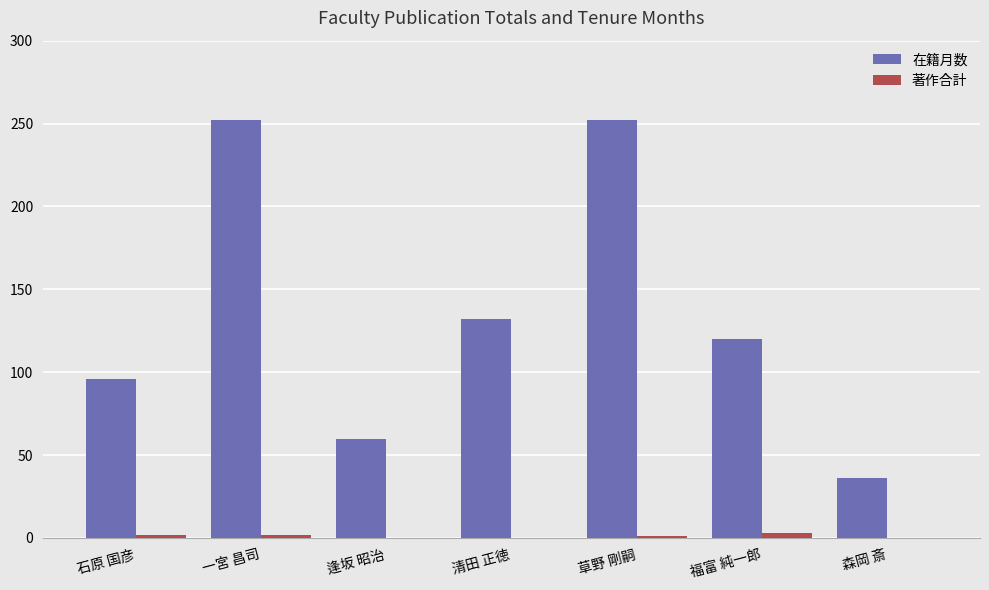

Between 逢坂 昭治 and 福富 純一郎, which series saw the biggest shift?

在籍月数